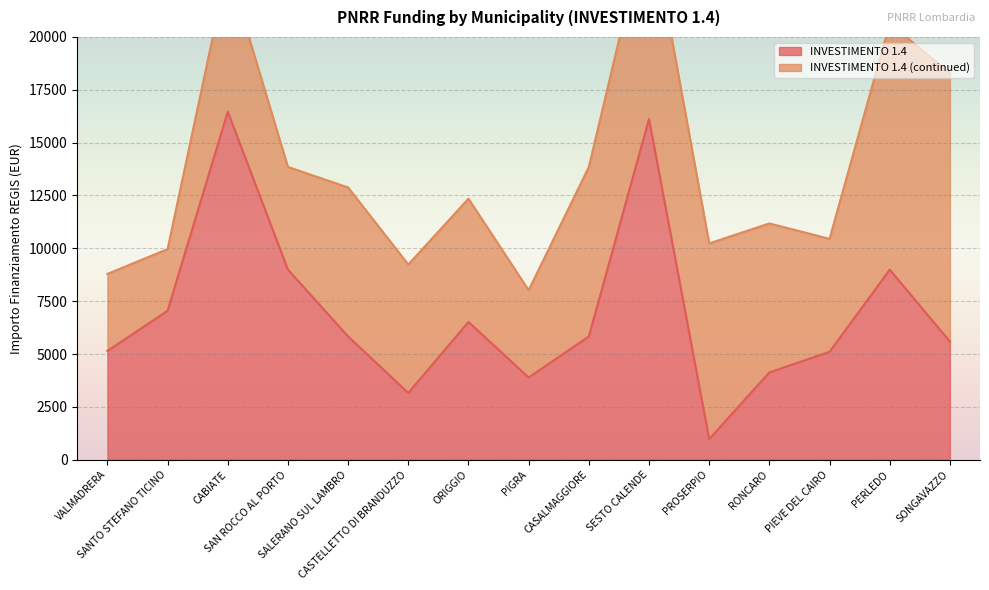

How many points are lower than both their immediate neighbors (excluding endpoints)?

3